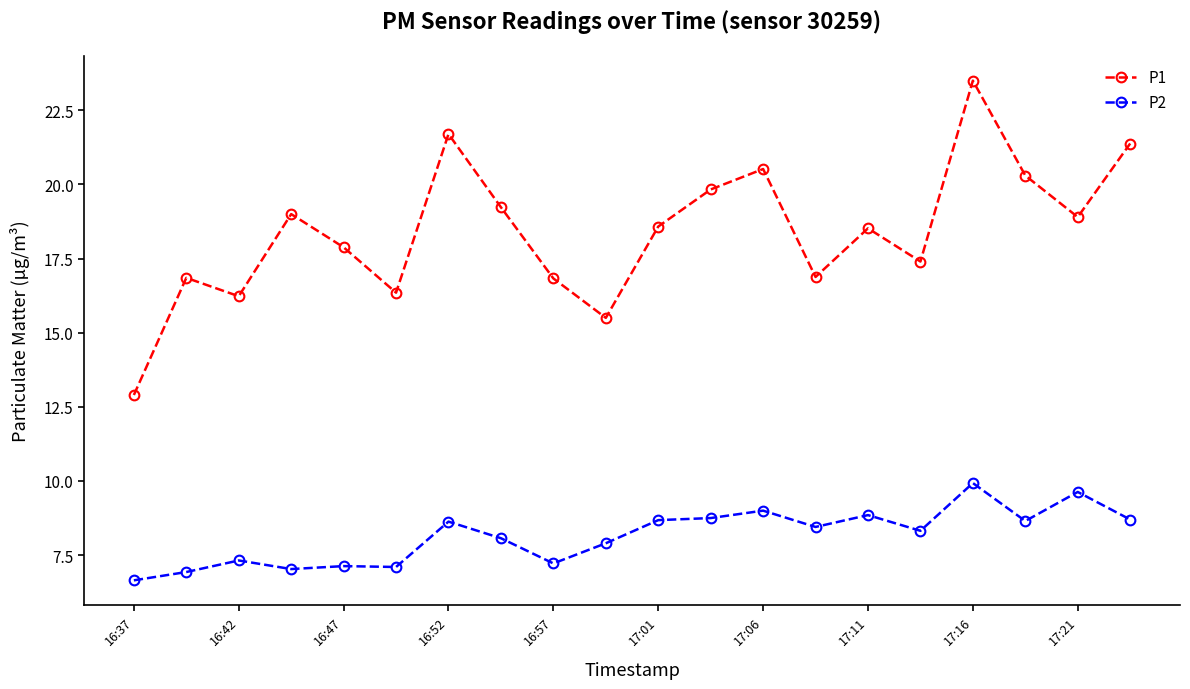

What is the maximum value for P1?

23.5